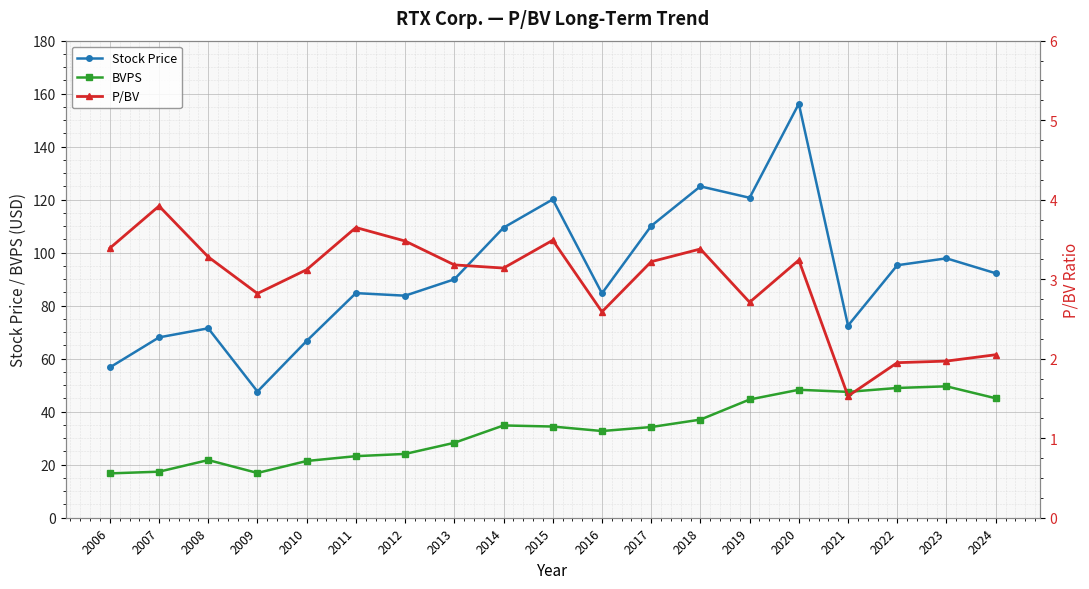

Reading left to right, extract all data points from this chart.

Stock Price: 2006=56.7	2007=68.0	2008=71.5	2009=47.6	2010=66.7	2011=84.8	2012=83.8	2013=90.0	2014=109.5	2015=120.1	2016=84.7	2017=110.1	2018=125.0	2019=120.7	2020=156.2	2021=72.5	2022=95.3	2023=97.9	2024=92.2
BVPS: 2006=16.7	2007=17.4	2008=21.8	2009=16.9	2010=21.4	2011=23.2	2012=24.1	2013=28.3	2014=34.8	2015=34.4	2016=32.7	2017=34.2	2018=37.0	2019=44.6	2020=48.3	2021=47.5	2022=49.0	2023=49.6	2024=45.1
P/BV: 2006=3.4	2007=3.9	2008=3.3	2009=2.8	2010=3.1	2011=3.6	2012=3.5	2013=3.2	2014=3.1	2015=3.5	2016=2.6	2017=3.2	2018=3.4	2019=2.7	2020=3.2	2021=1.5	2022=1.9	2023=2.0	2024=2.0